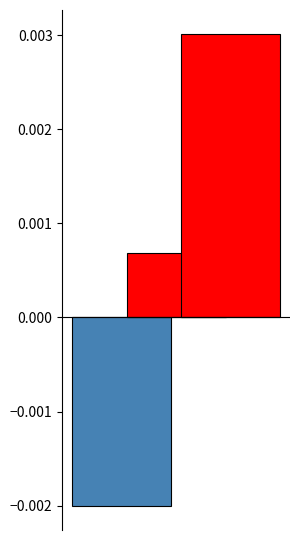

Is it true that NDVI_above equals 0.0 at Zone 2?

True